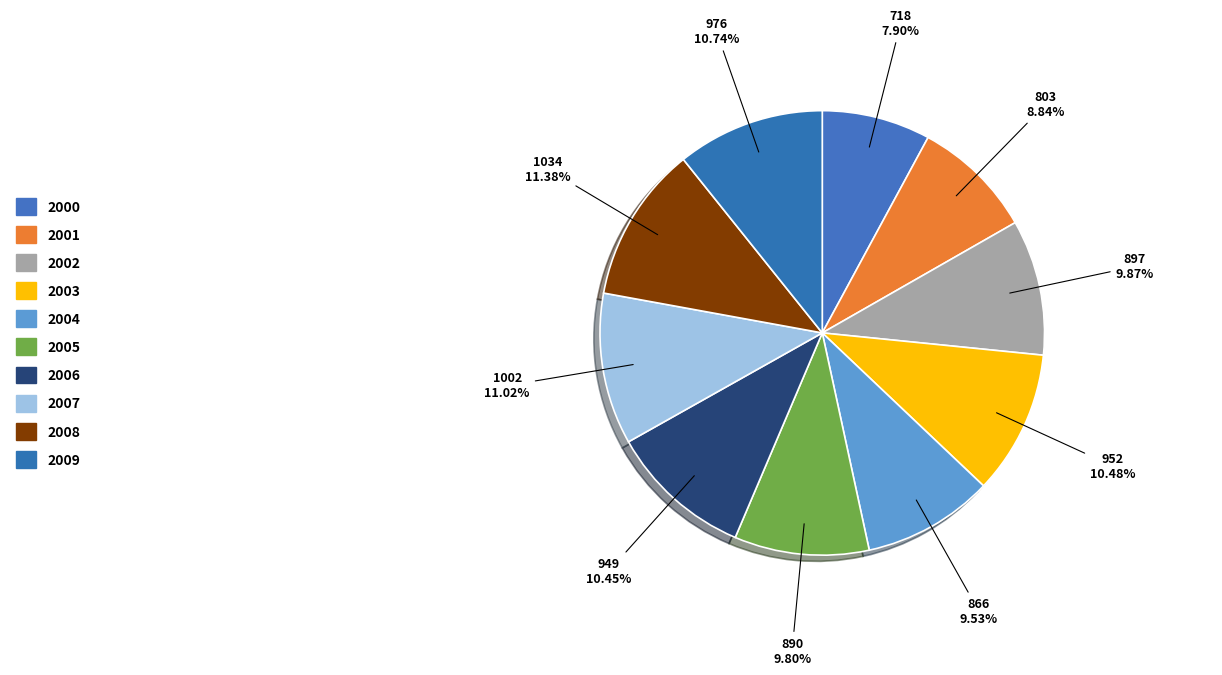

Rank the categories by value from lowest to highest.

2000, 2001, 2004, 2005, 2002, 2006, 2003, 2009, 2007, 2008